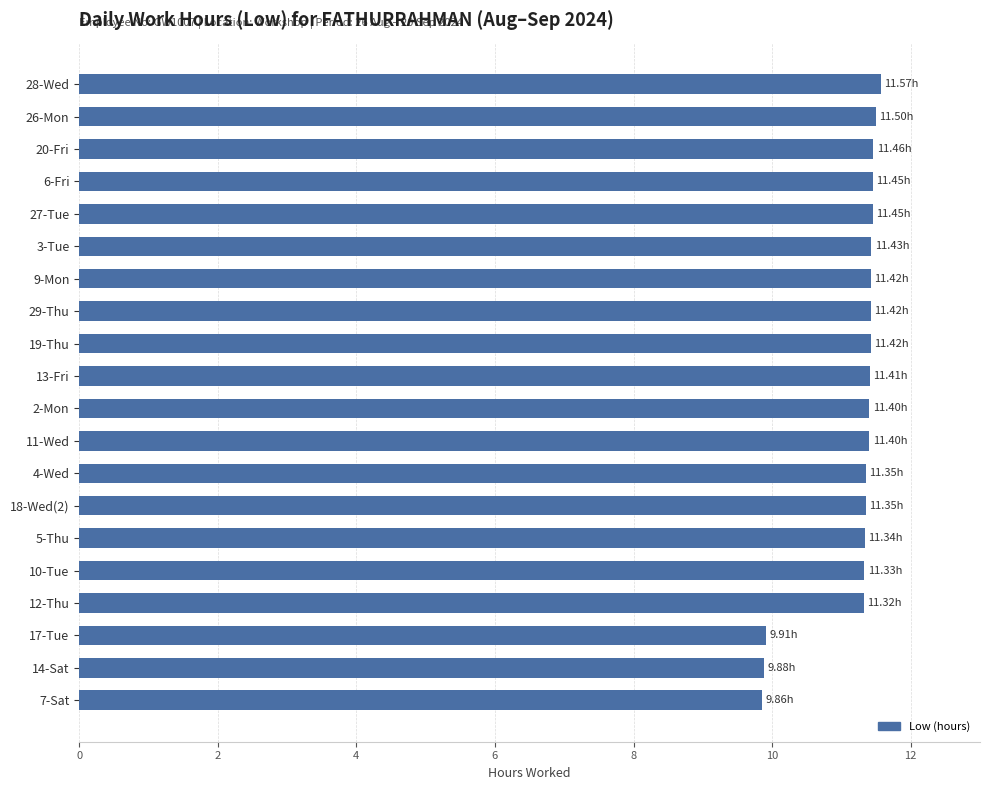

Approximately how many times larger is the value at 13-Fri compared to 10-Tue?

1.0